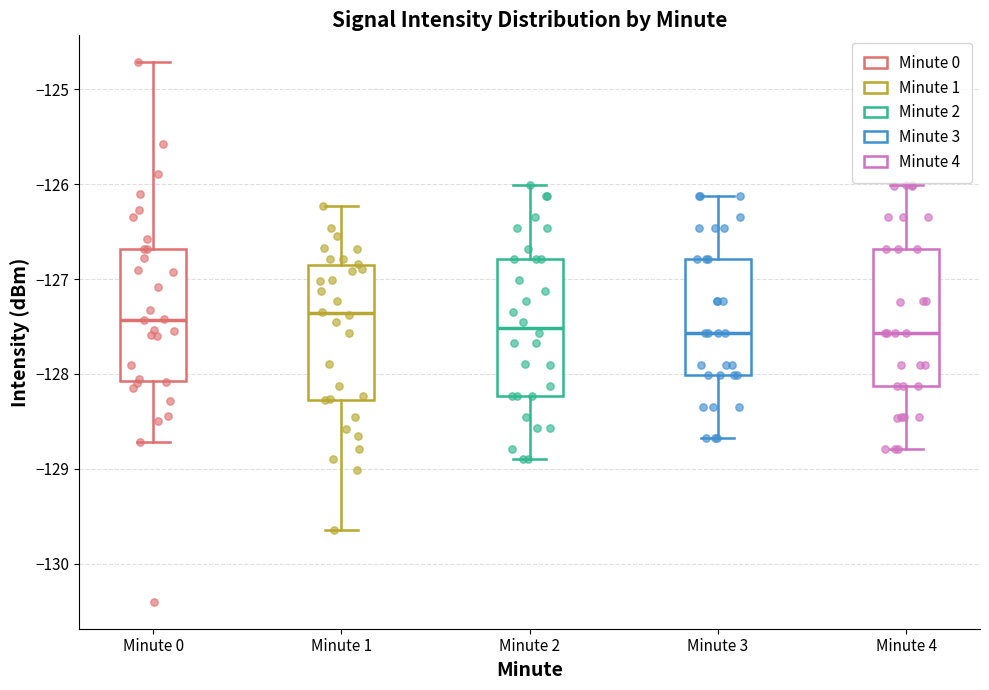

Reading left to right, transcribe this box plot: for each box, give where its median line is, the range the box spans, and where its two whiskers end, as read against the y-axis. The values are not printed on the chart, so give them approximately, as read against the axis.

Minute 0: median -127.4, box -128.1 to -126.7, whiskers -128.7 to -124.7
Minute 1: median -127.4, box -128.3 to -126.9, whiskers -129.6 to -126.2
Minute 2: median -127.5, box -128.2 to -126.8, whiskers -128.9 to -126.0
Minute 3: median -127.6, box -128.0 to -126.8, whiskers -128.7 to -126.1
Minute 4: median -127.6, box -128.1 to -126.7, whiskers -128.8 to -126.0